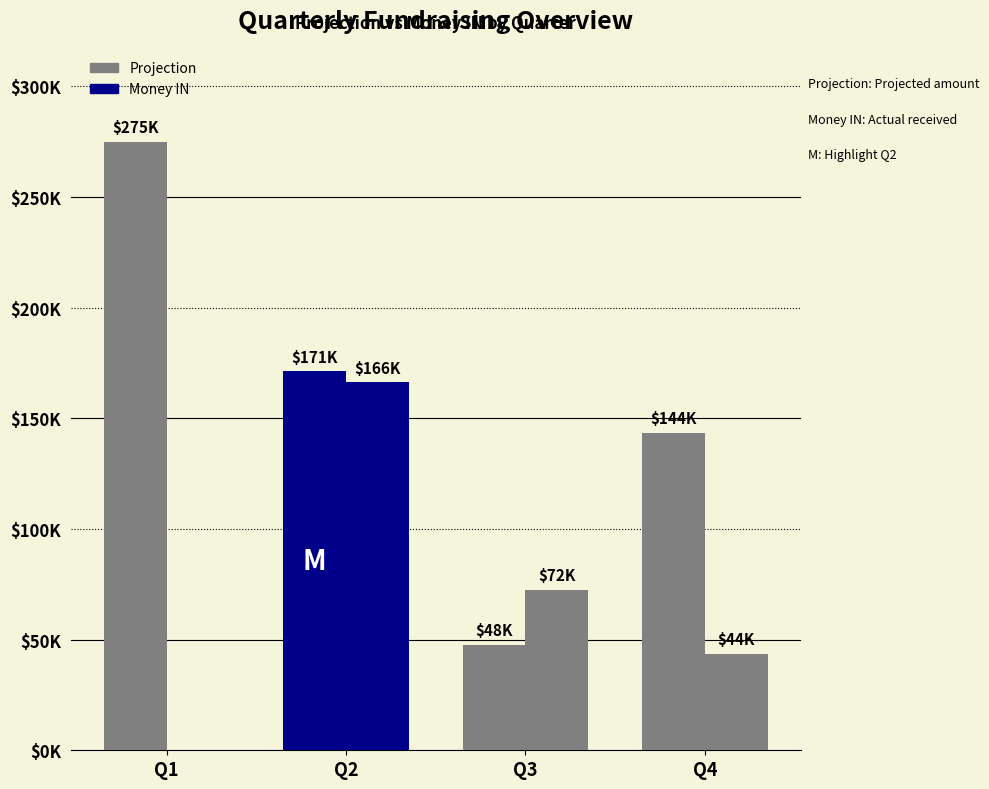

True or false: Projection has a value of 143500 at Q4.

True